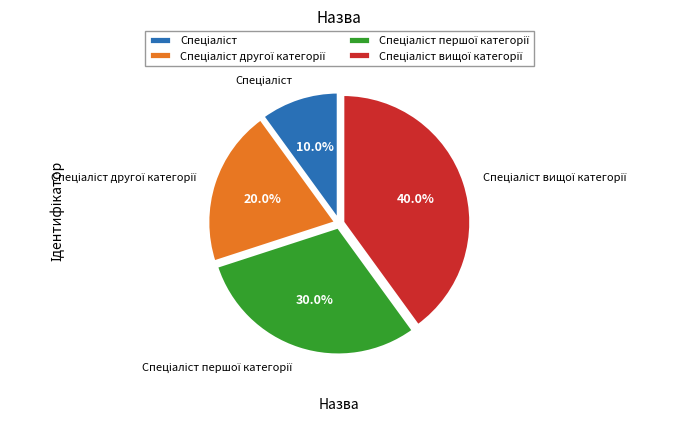

Is there any slice that represents more than half of the pie?

No